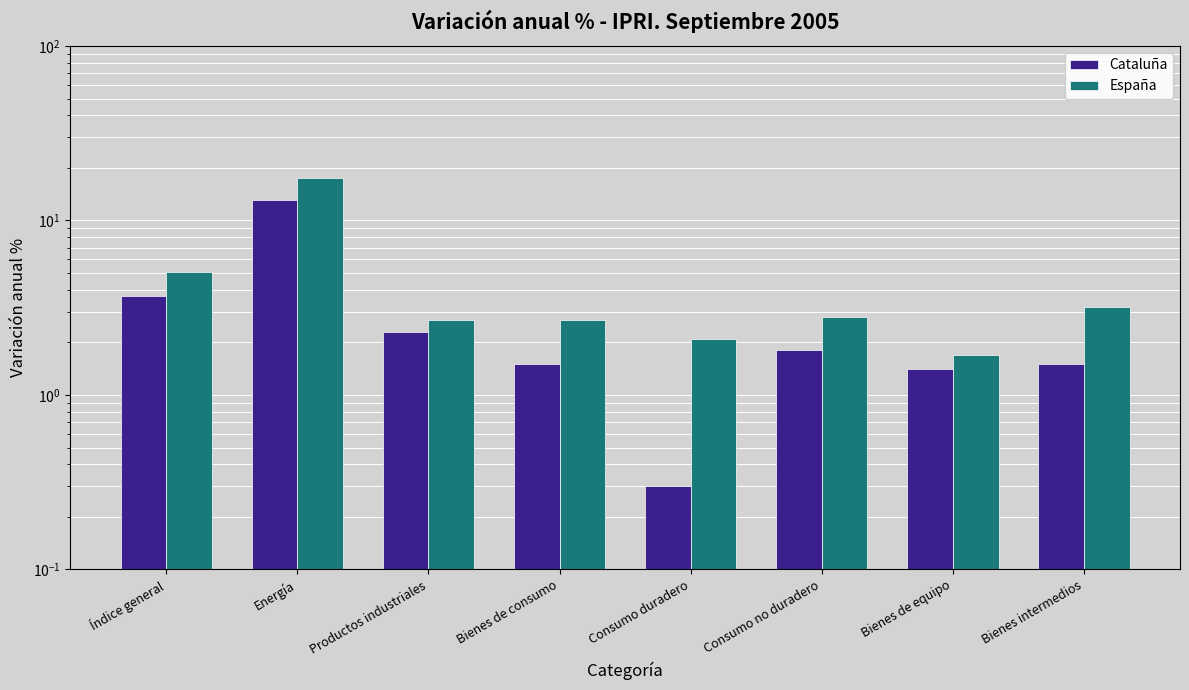

The value of España at Bienes de equipo is 2.6. True or false?

False